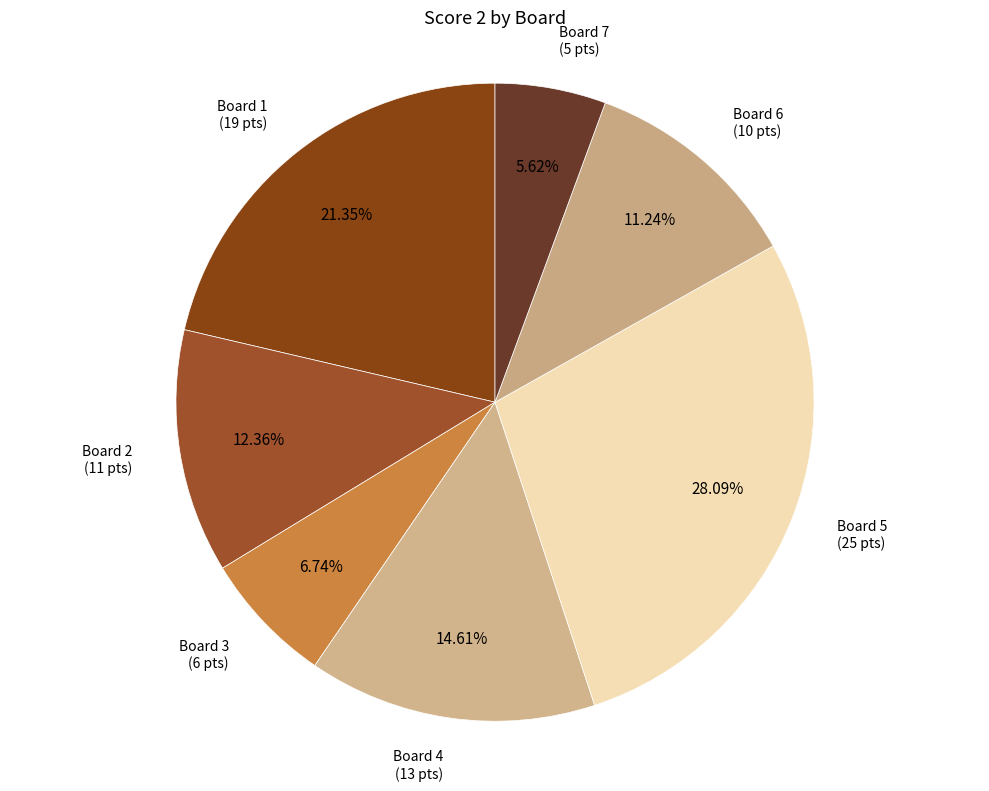

Between Board 5 and Board 4, which is larger?

Board 5